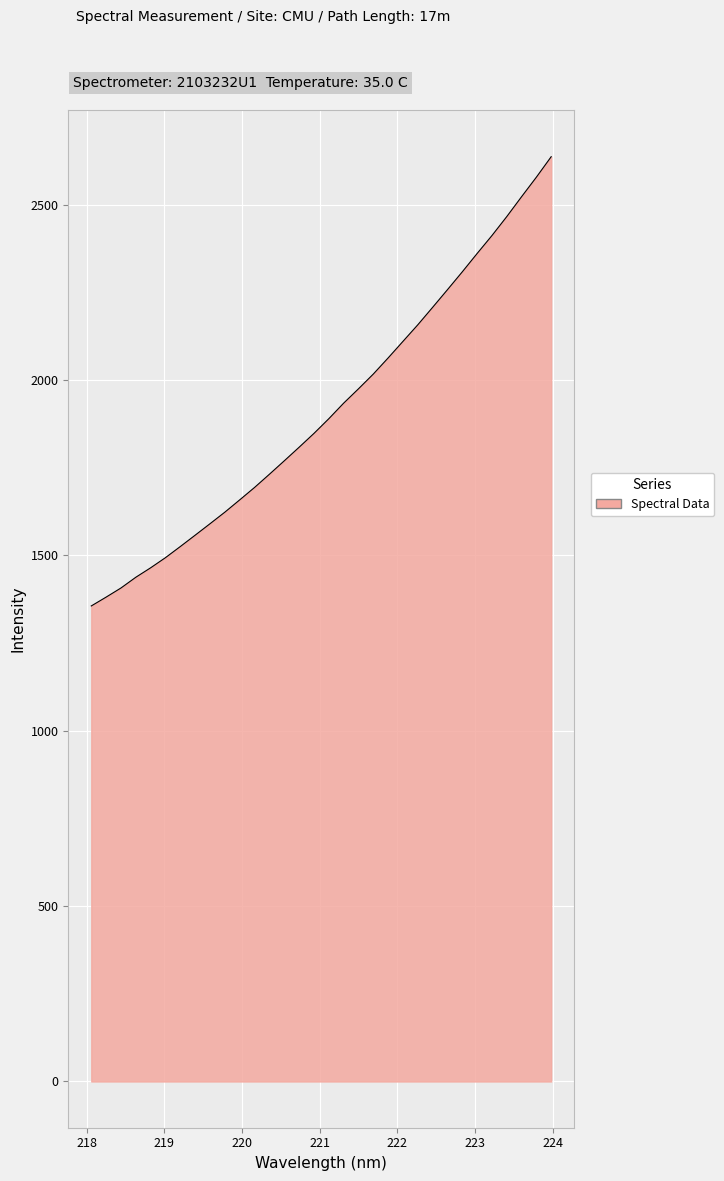

What is the minimum value shown in the chart?

1355.6